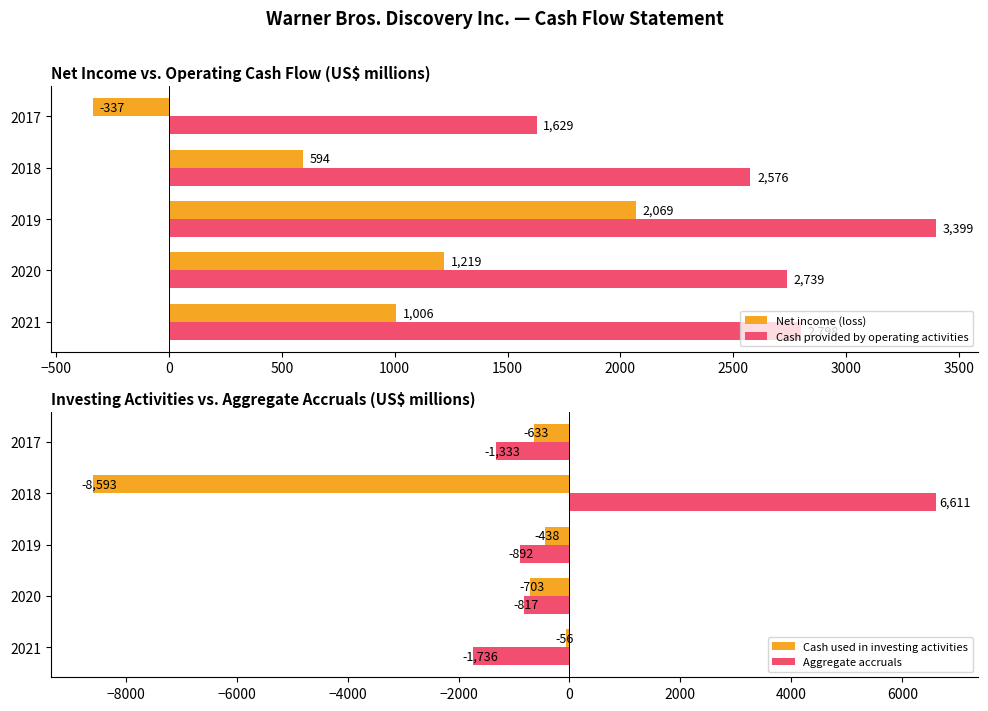

What is the highest value of the Net income (loss) series?

2069